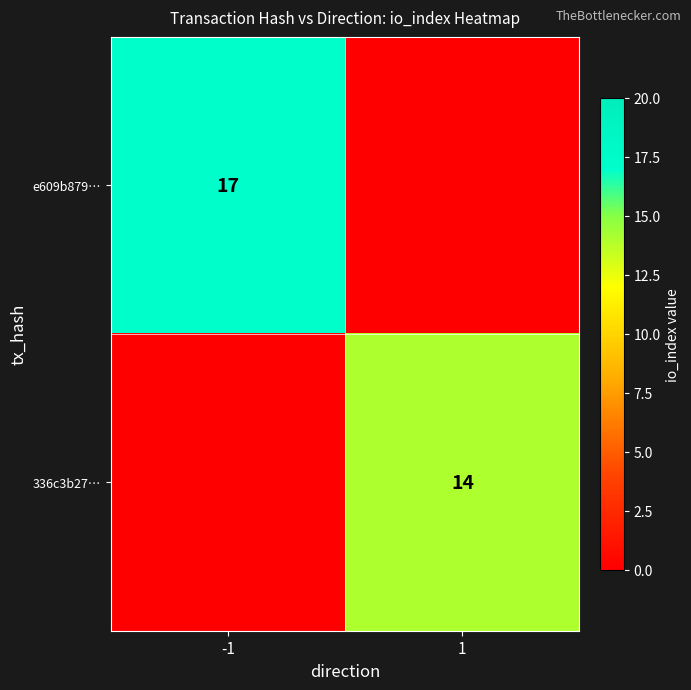

Is it true that e609b879… equals 17 at -1?

True